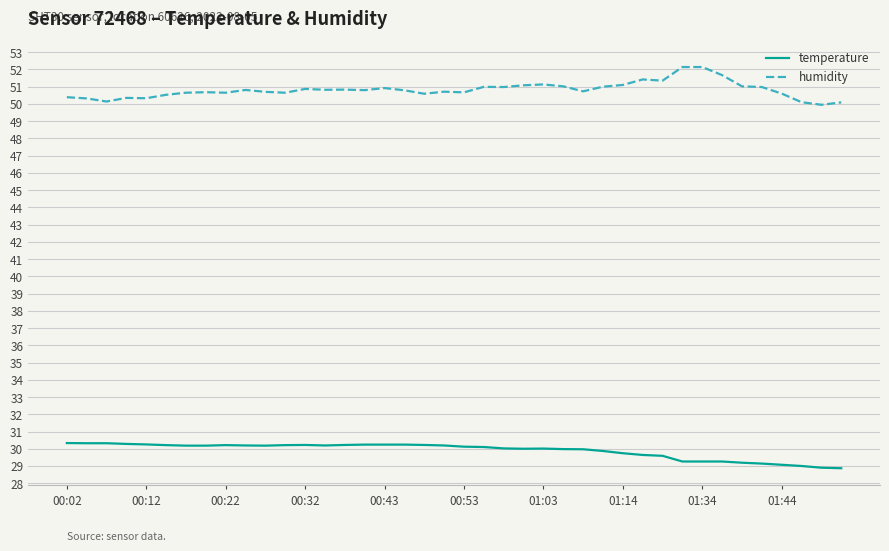

What is the difference between the maximum and minimum values in the humidity series?

2.2